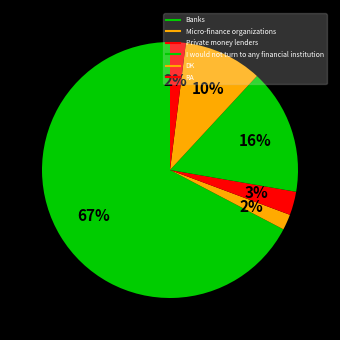

Count the number of slices in the pie.

6